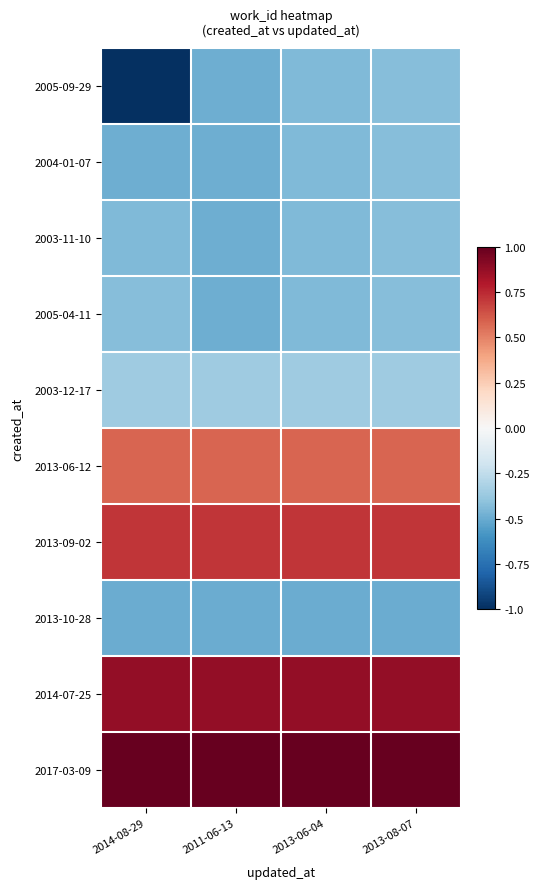

At how many categories does at least one series exceed 0?

4